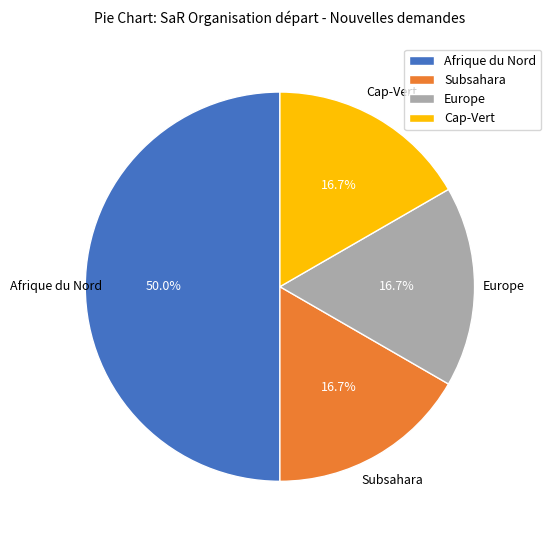

Do Afrique du Nord and Cap-Vert together represent more than half of the pie?

Yes